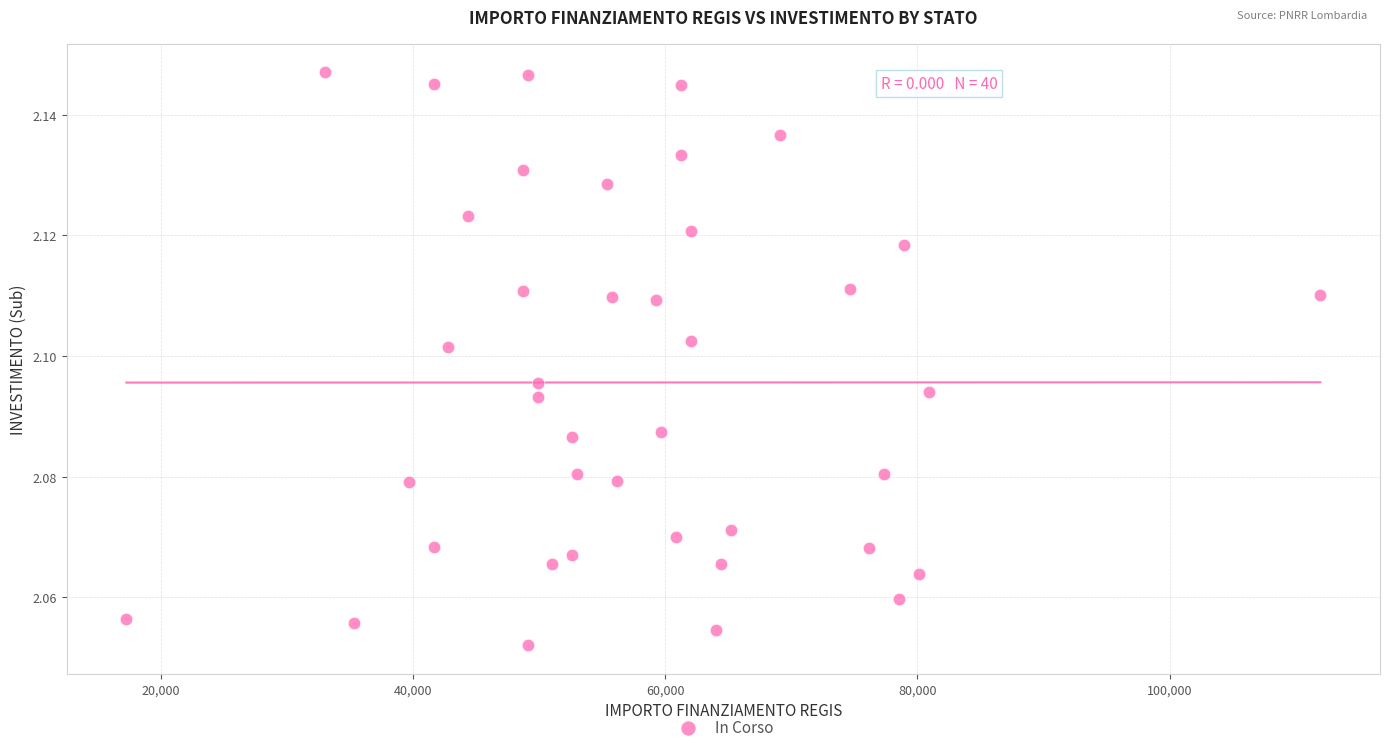

What is the range of X values (max minus min)?

94665.7